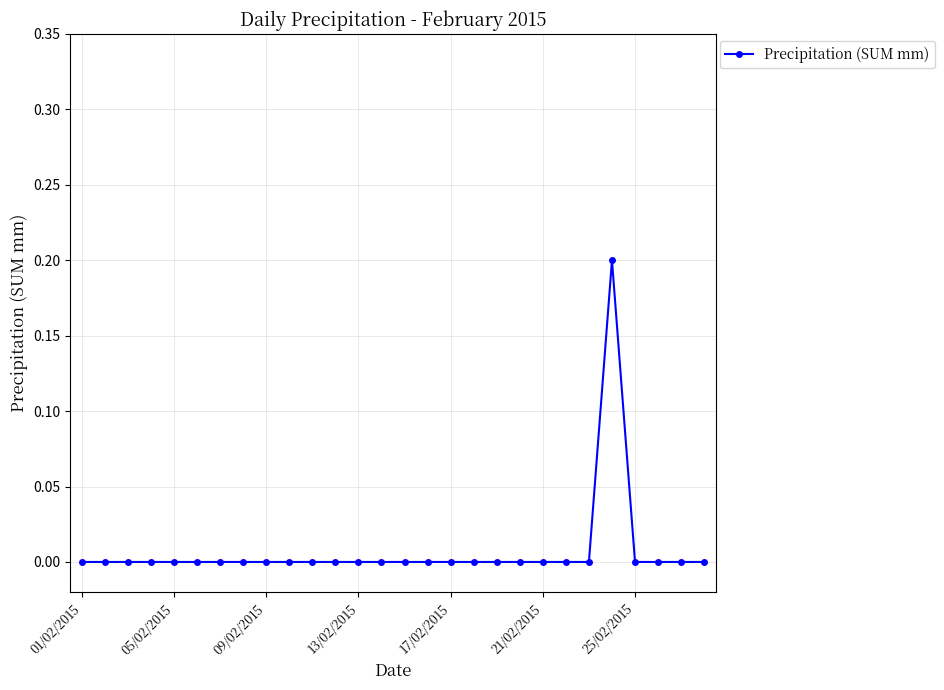

What is the greatest value displayed?

0.2